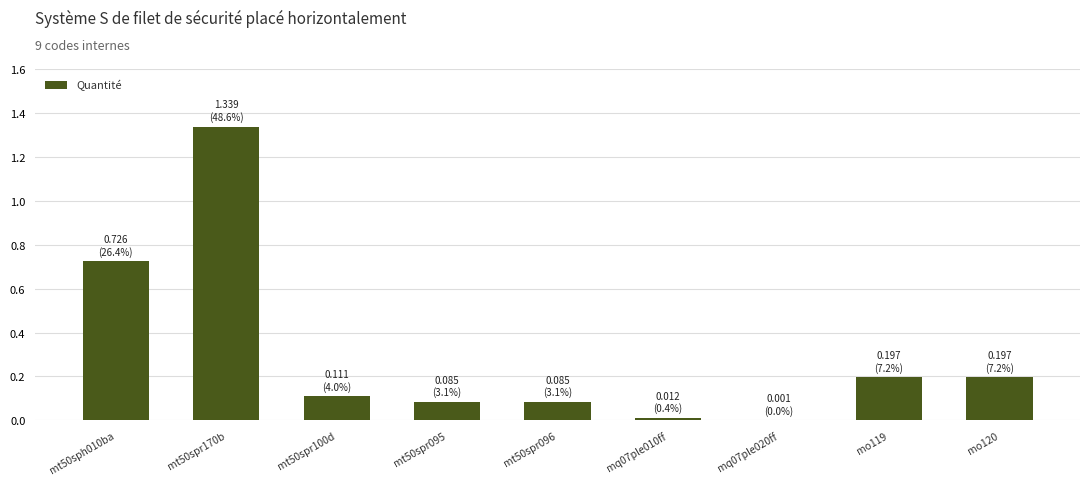

Which category has the highest value across all series?

mt50spr170b